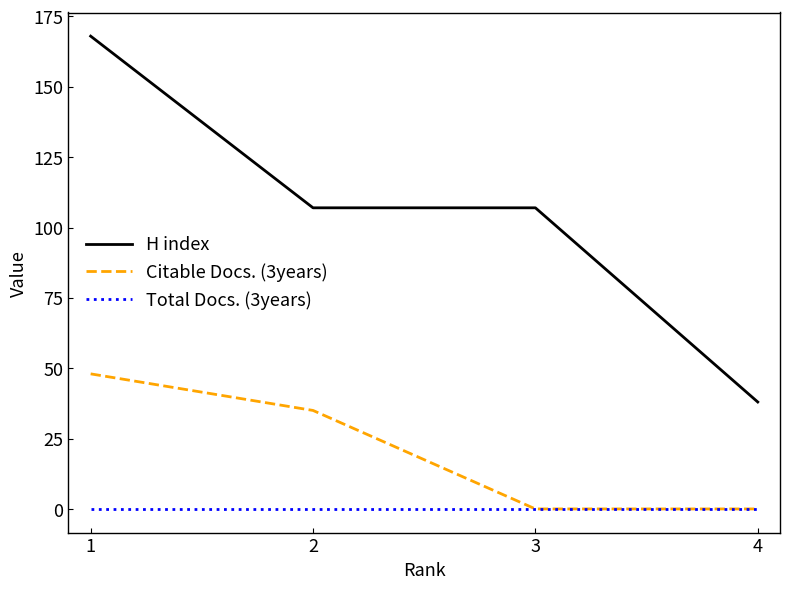

What is the total value across all series at 3?

107